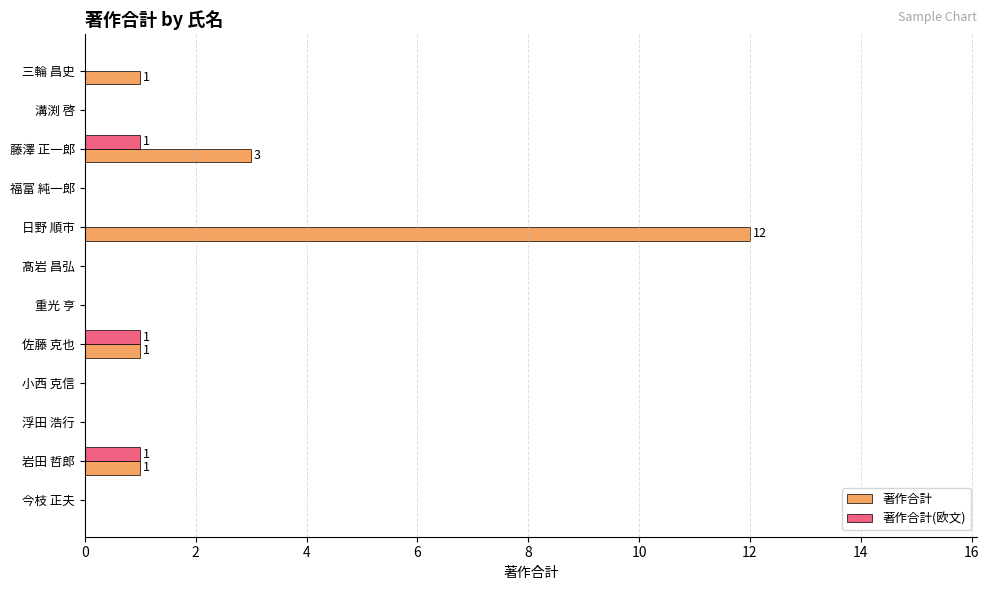

Count the number of categories in the chart.

12